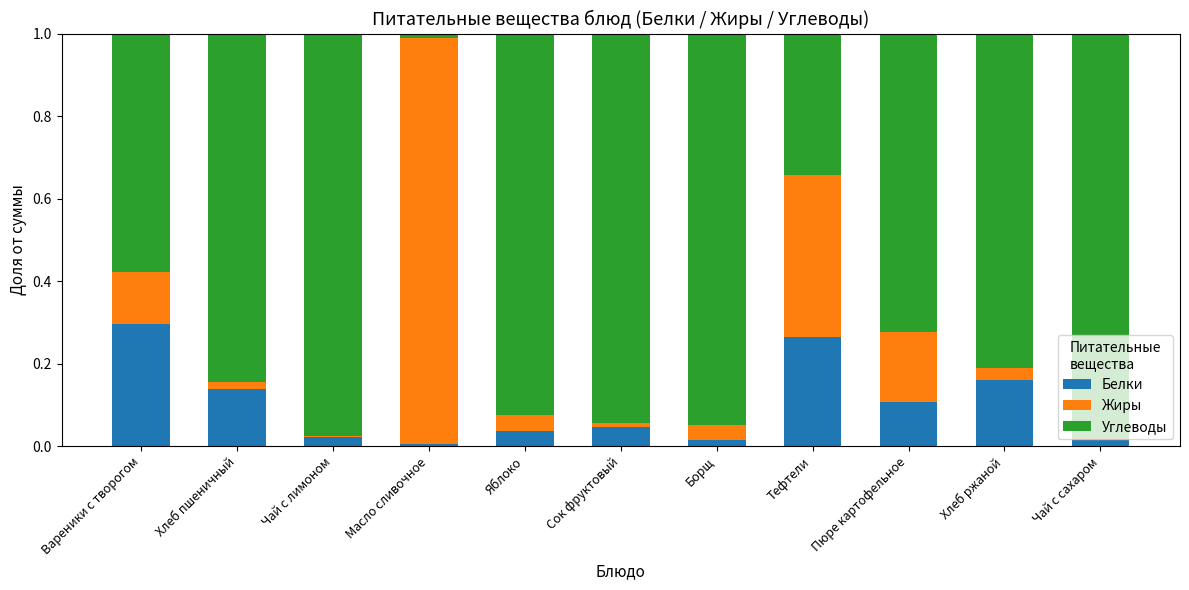

Is it true that Белки equals 0.2 at Хлеб пшеничный?

False